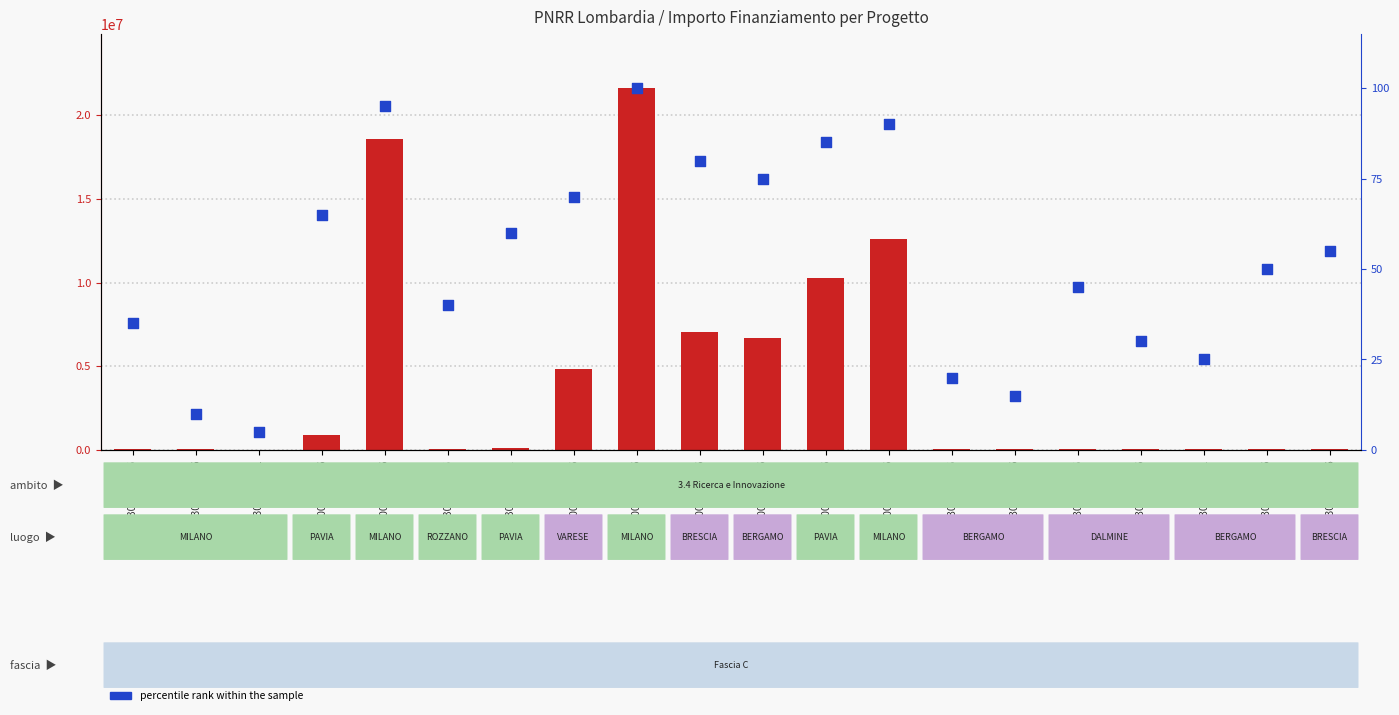

At which category is the sum across all series the highest?

F47G20000110006